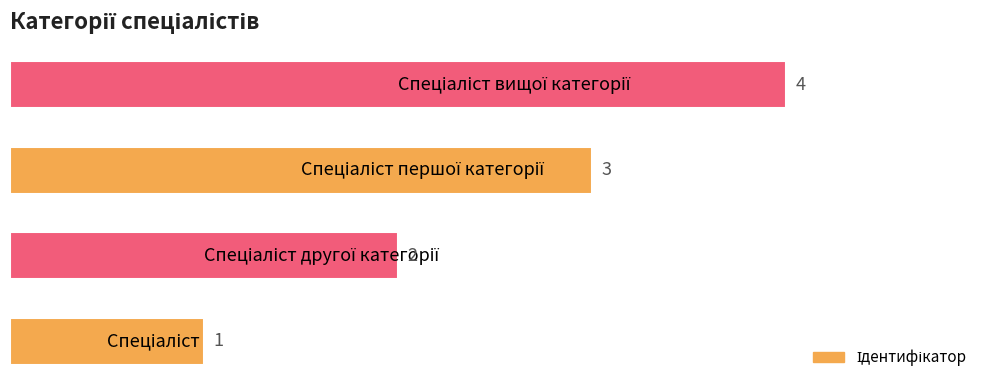

What is the maximum value shown in the chart?

4